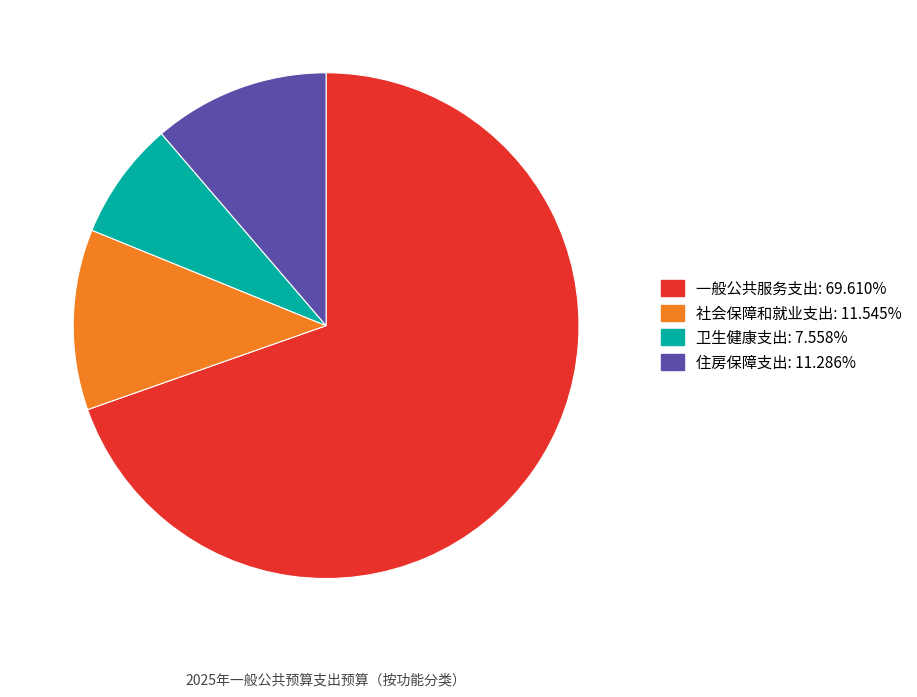

Approximately how many times larger is the value at 住房保障支出 compared to 卫生健康支出?

1.5